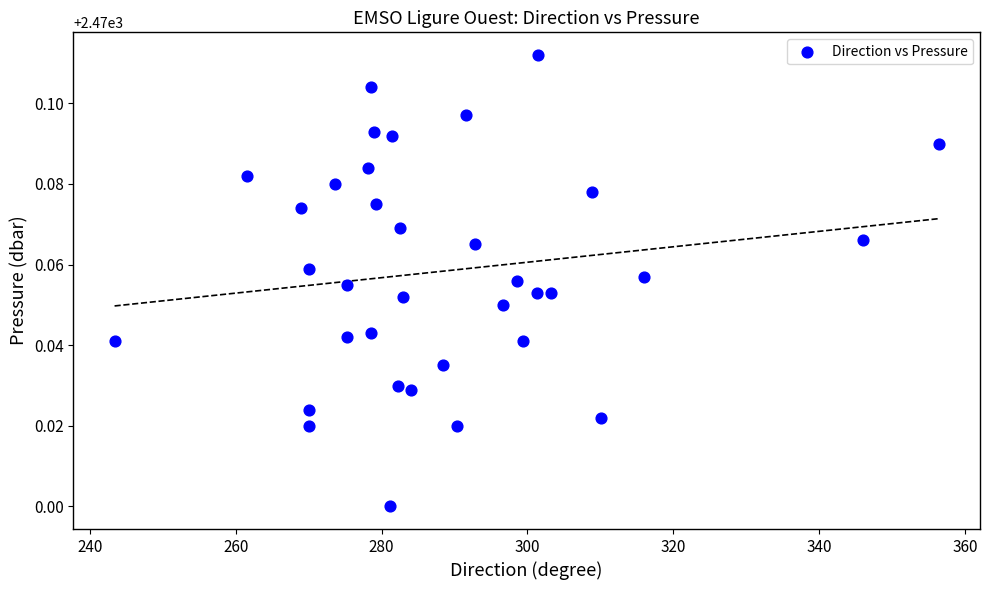

What is the range of X values (max minus min)?

113.0